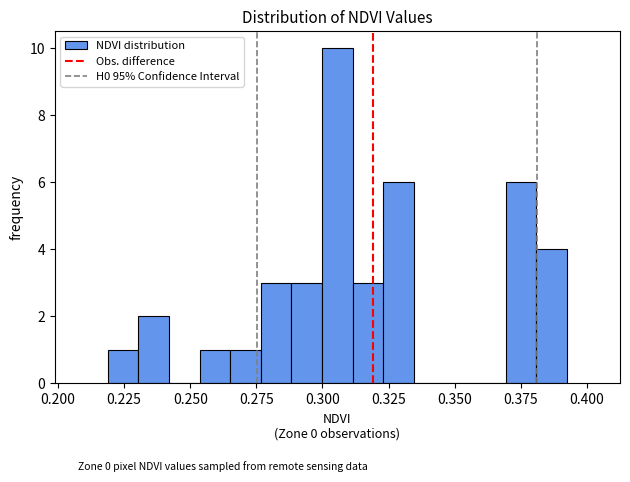

Around what value on the x-axis is the tallest bar? Give the approximate position of its centre, as read against the axis.

0.305